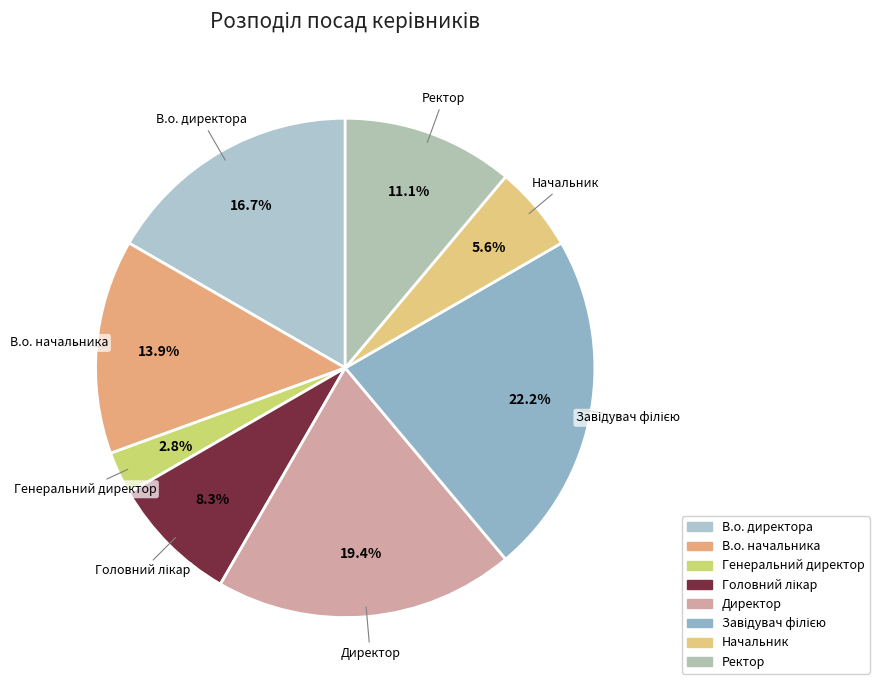

Is Завідувач філією the majority of the pie?

No